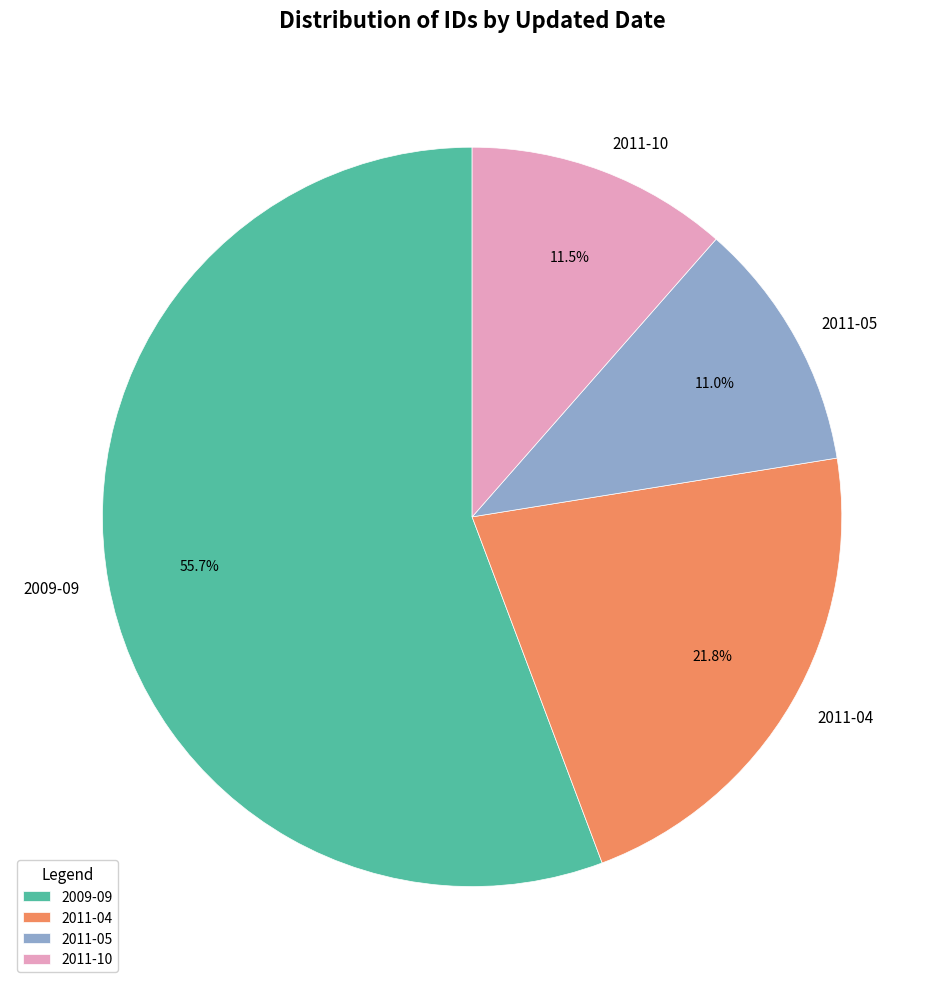

How much of the chart is everything except 2011-05?

89.0%